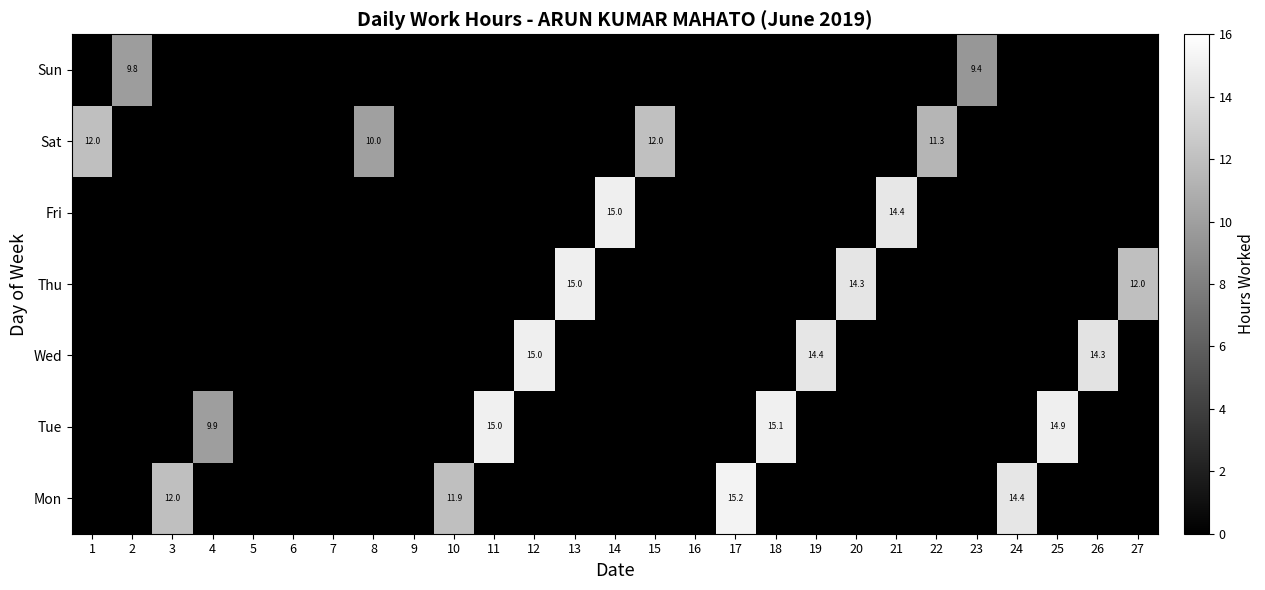

The Tue series shows 26.2 at 18. True or false?

False